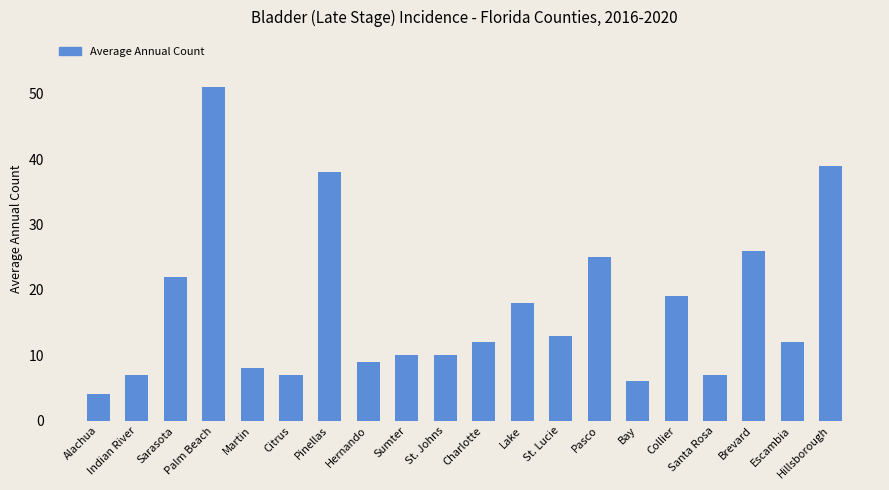

What is the change in value from Palm Beach to Pinellas?

-13